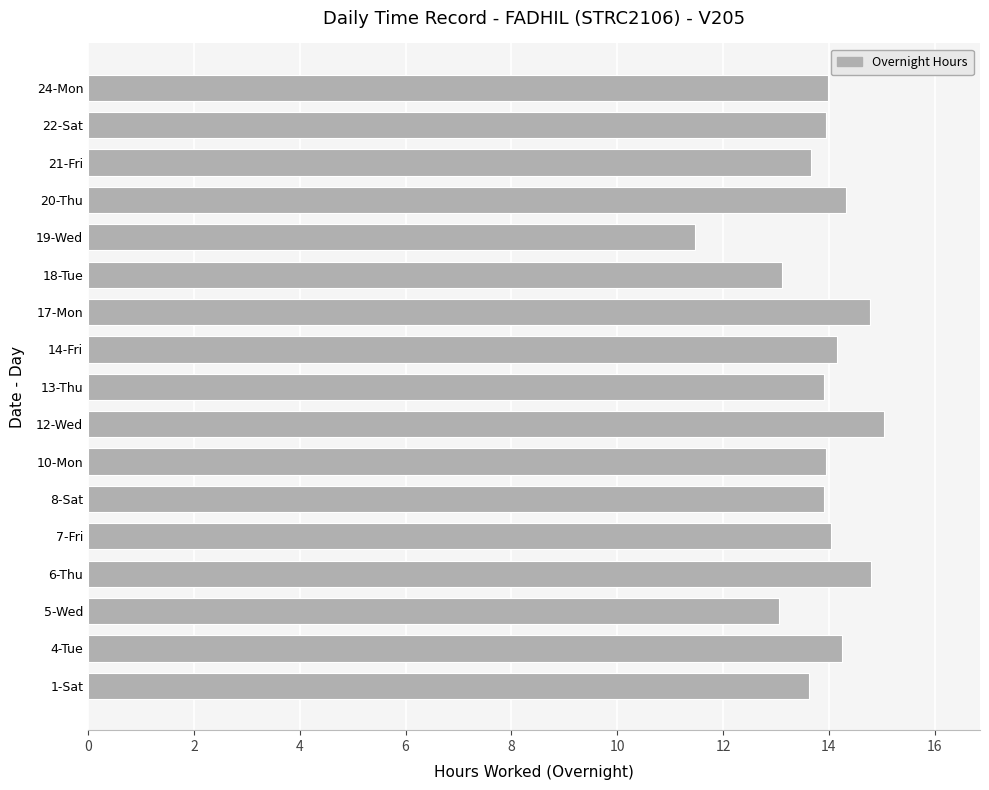

What is the difference between the maximum and minimum values?

3.6